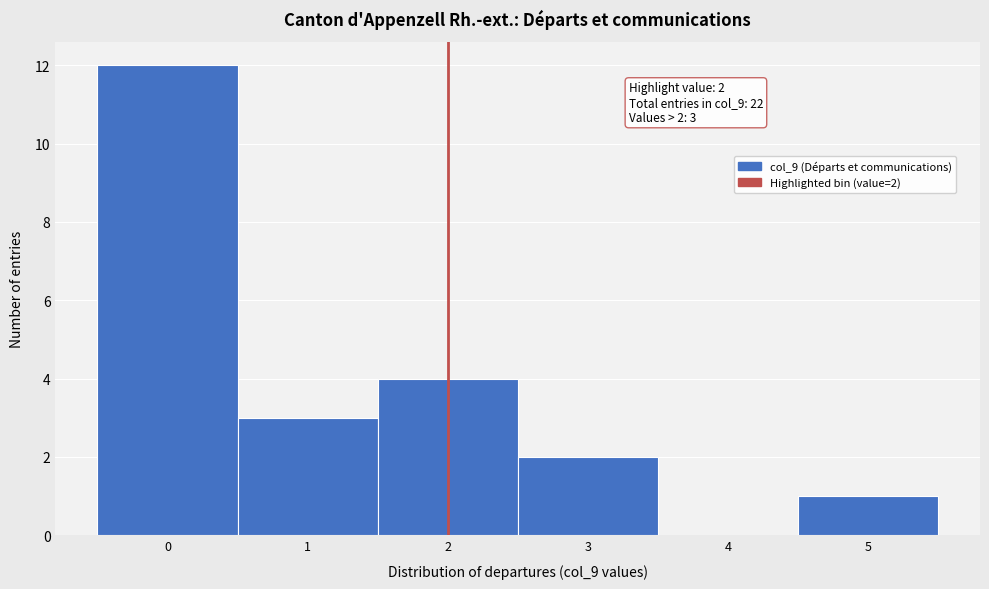

Over which range of the x-axis is the bar tallest?

-0.5 to 0.5